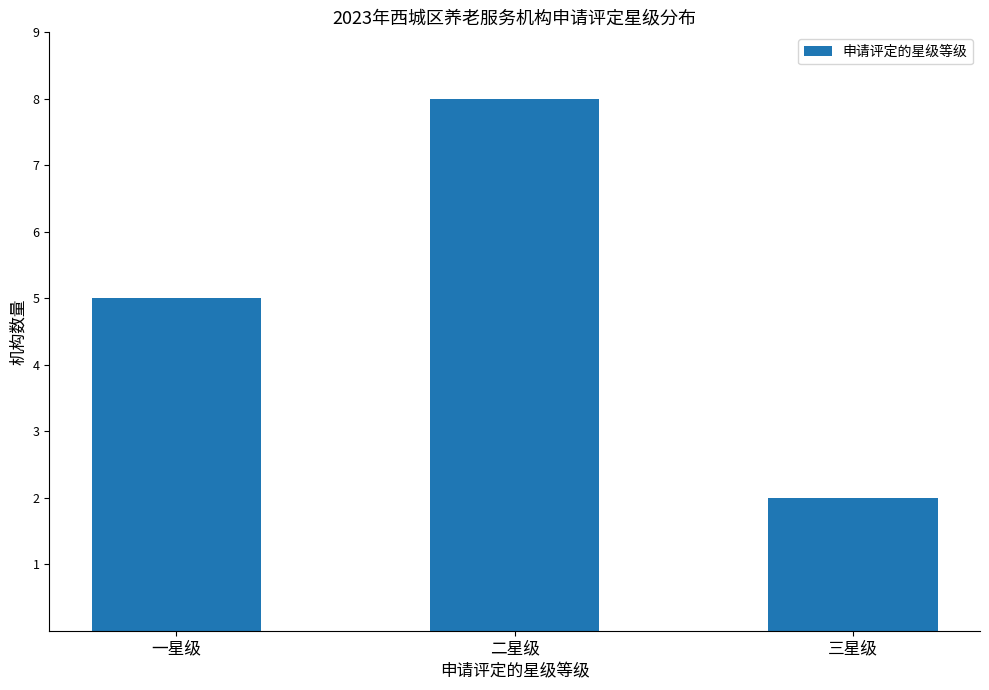

Where is the data nearest to the value 5?

一星级